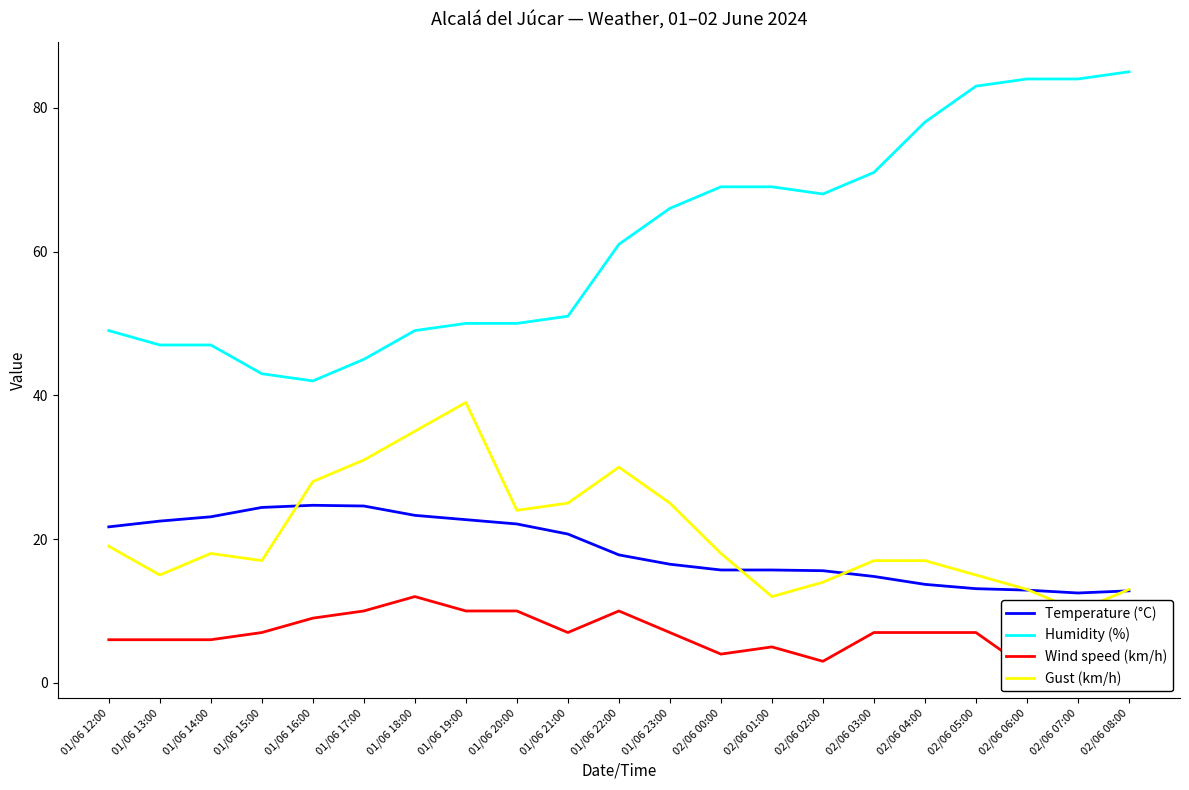

What is the label of the 12th point from the left?

01/06 23:00